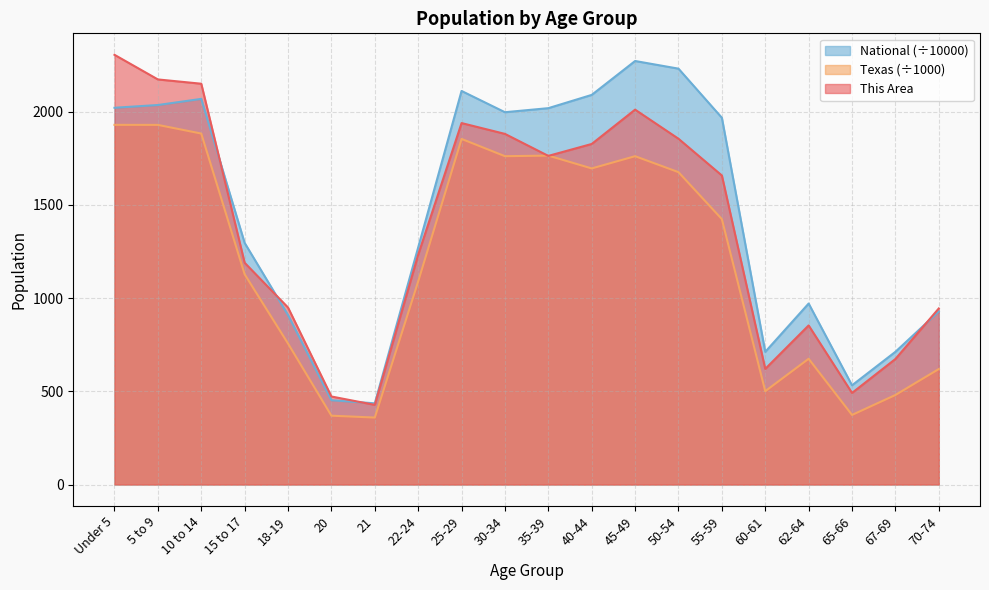

Rank the series at 22-24 from lowest to highest value.

Texas (÷1000), This Area, National (÷10000)